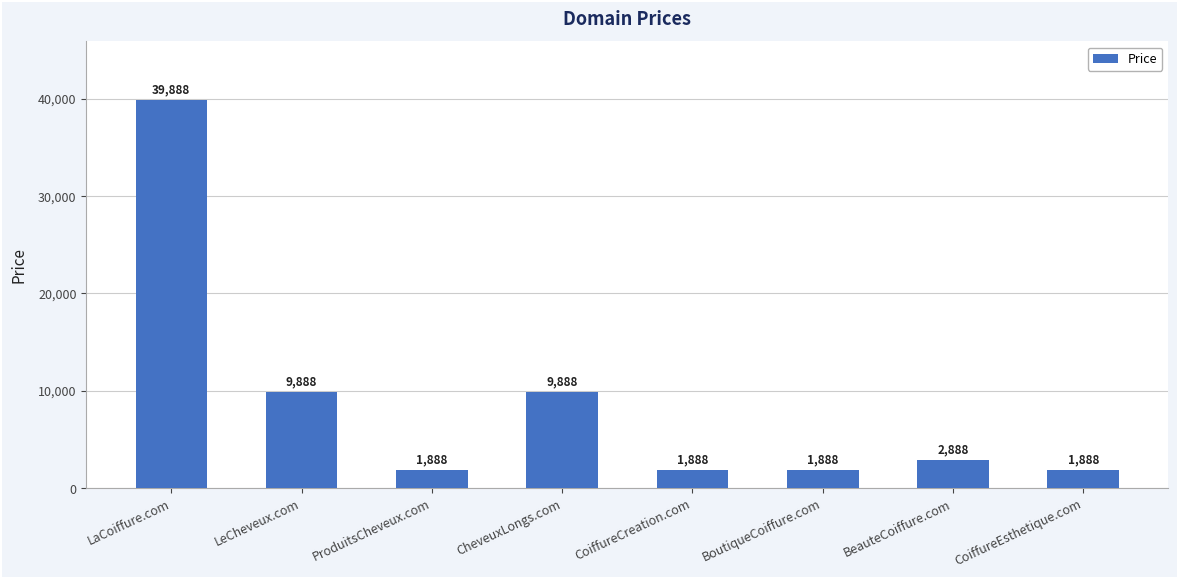

Approximately how many times larger is the value at LeCheveux.com compared to BeauteCoiffure.com?

3.4